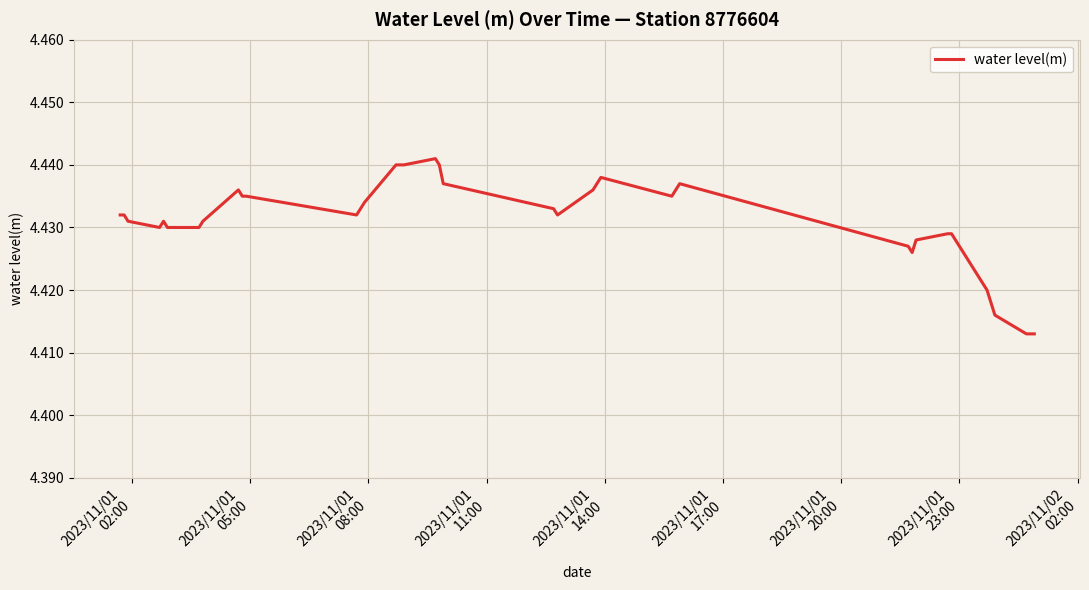

Reading left to right, transcribe all the data shown in this chart.

4.4	4.4	4.4	4.4	4.4	4.4	4.4	4.4	4.4	4.4	4.4	4.4	4.4	4.4	4.4	4.4	4.4	4.4	4.4	4.4	4.4	4.4	4.4	4.4	4.4	4.4	4.4	4.4	4.4	4.4	4.4	4.4	4.4	4.4	4.4	4.4	4.4	4.4	4.4	4.4